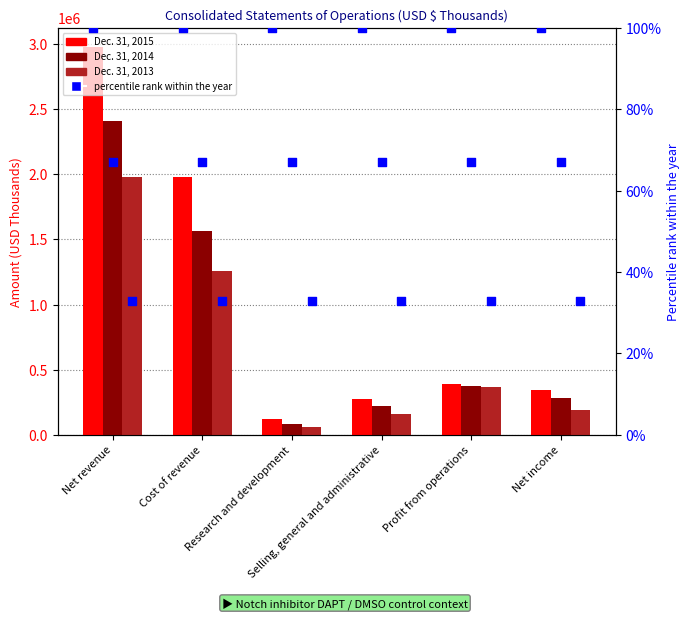

At which category is the sum across all series the highest?

Net revenue